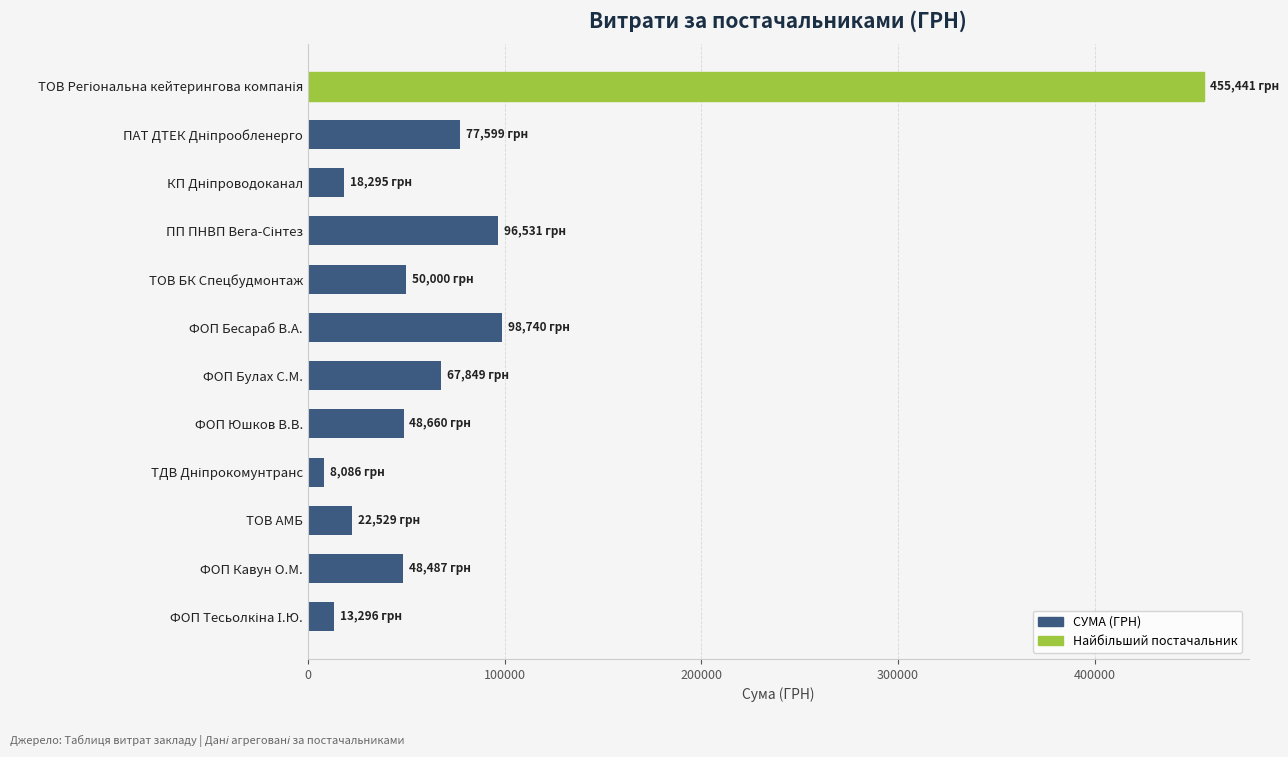

What is the maximum value shown in the chart?

455440.8